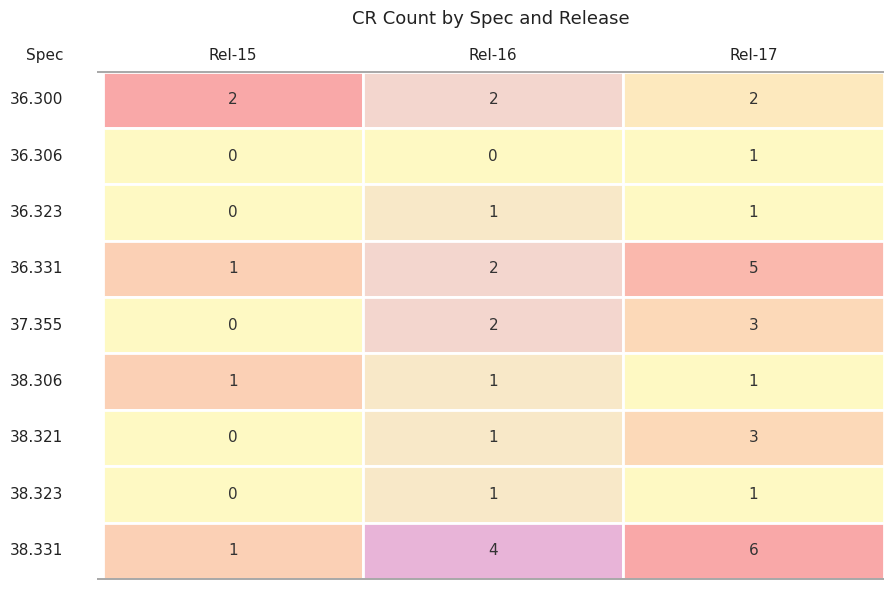

Where is Rel-15 nearest to the value 1?

3